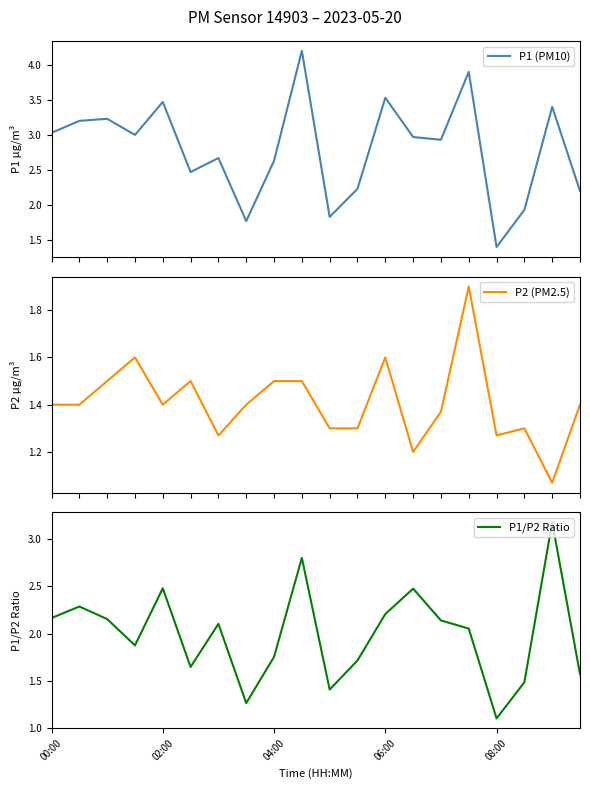

Rank the series by their average value, from lowest to highest.

P2 (PM2.5), P1/P2 Ratio, P1 (PM10)